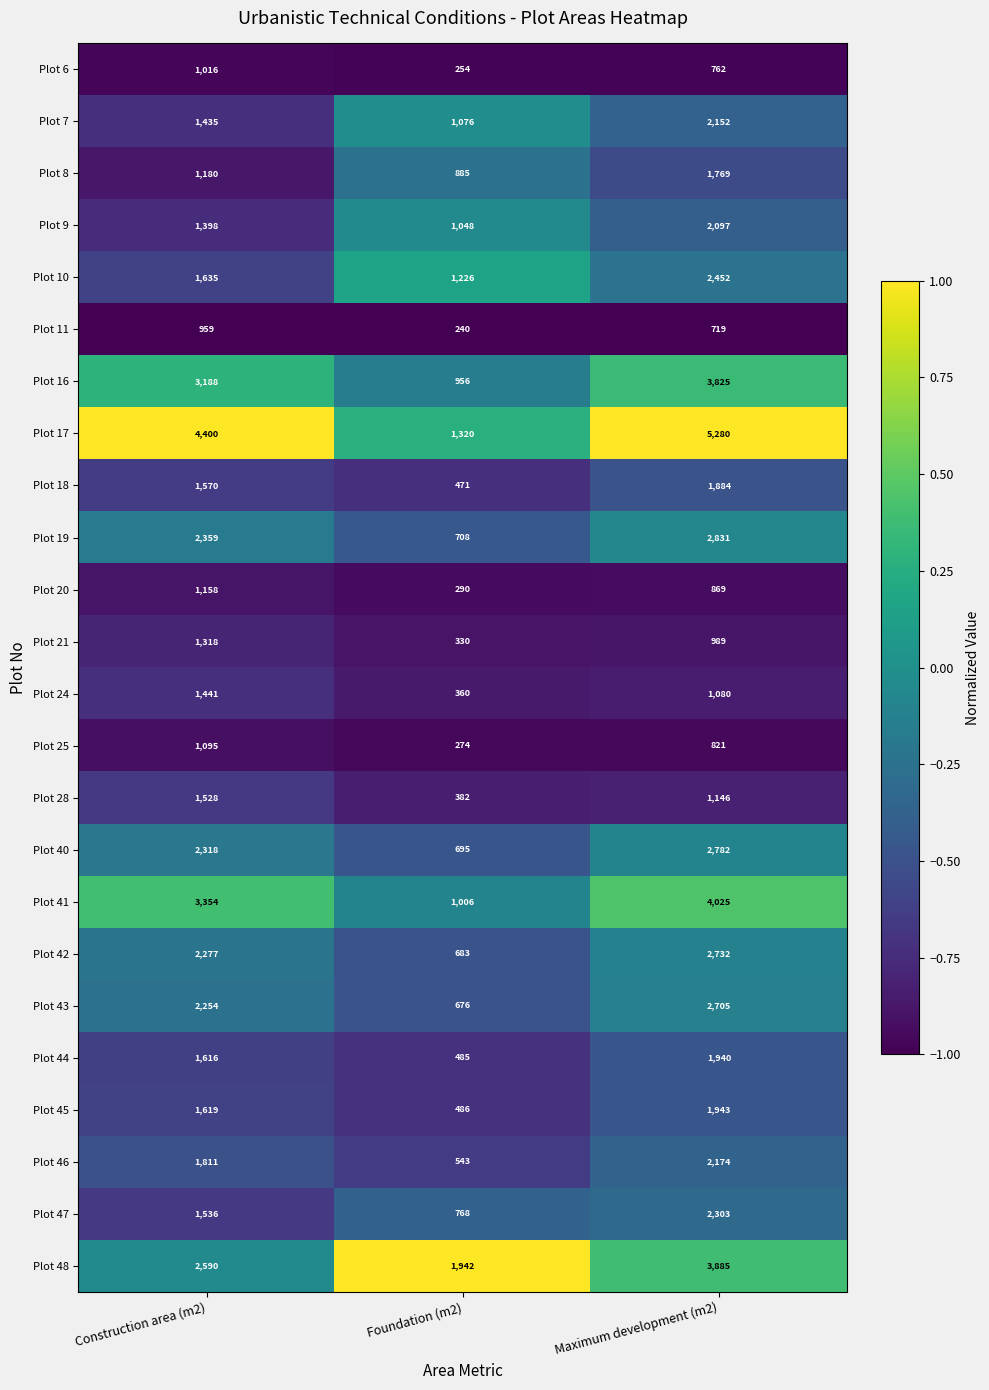

Which series changed the most between Foundation (m2) and Maximum development (m2)?

Plot 17